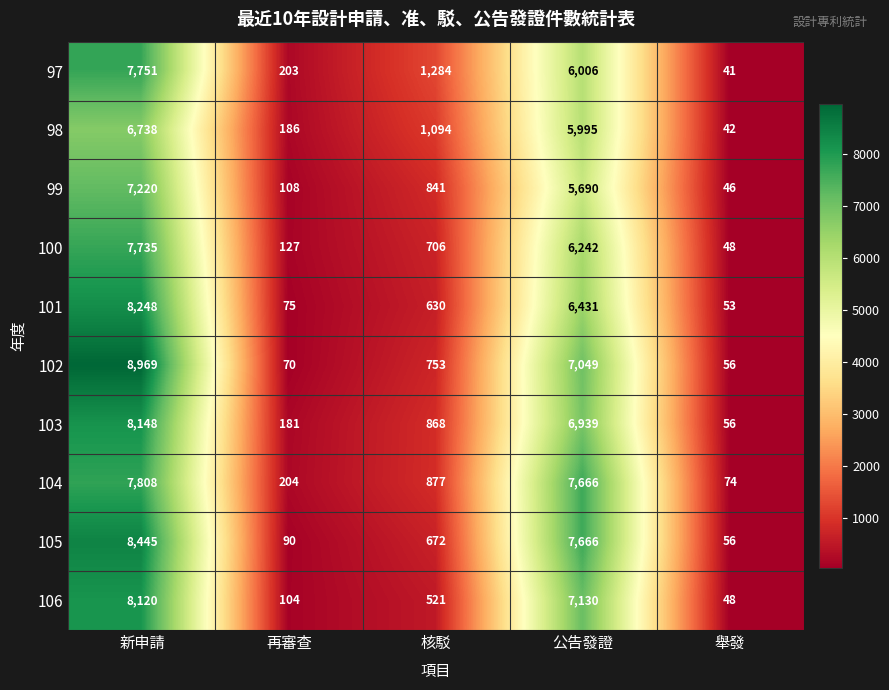

At which category is the sum across all series the highest?

新申請